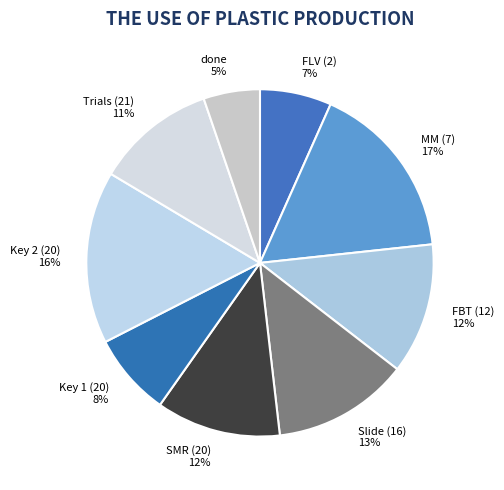

Count the number of slices in the pie.

9